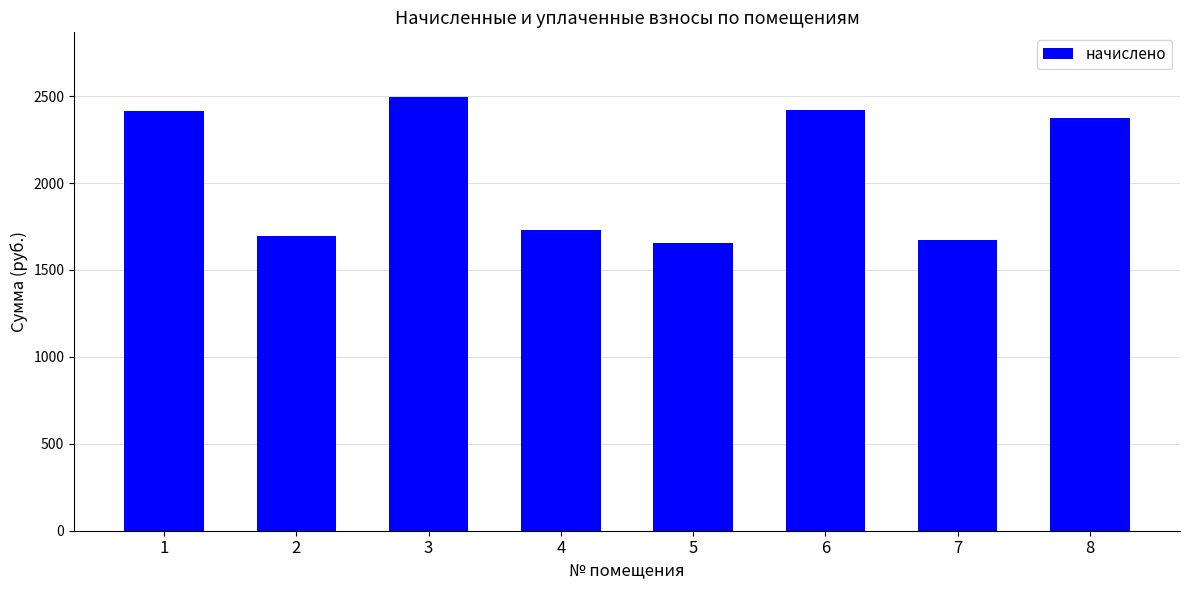

What is the maximum value shown in the chart?

2492.9